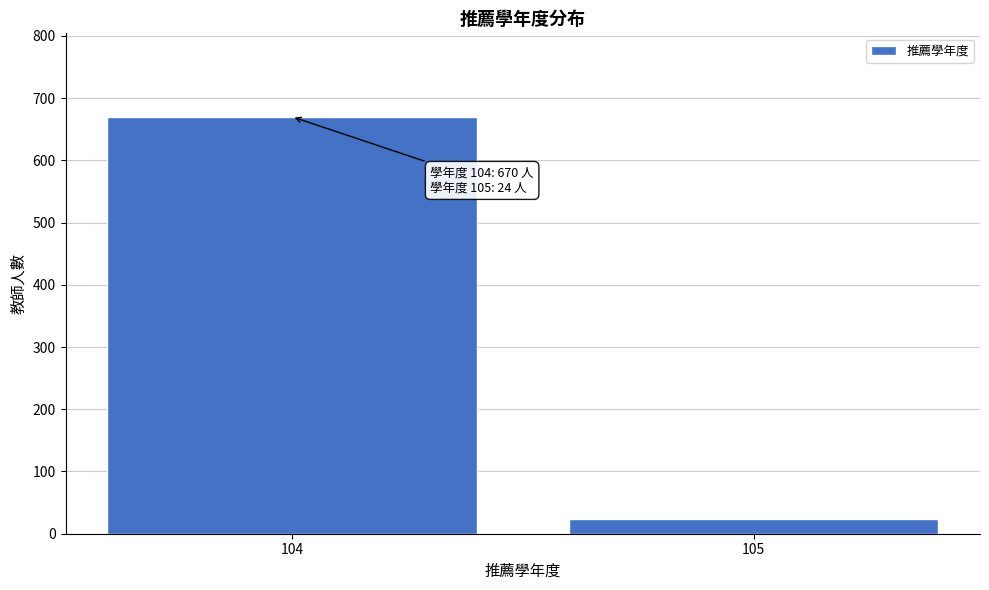

Reading right to left, what are all the values shown in this chart?

105=24	104=670